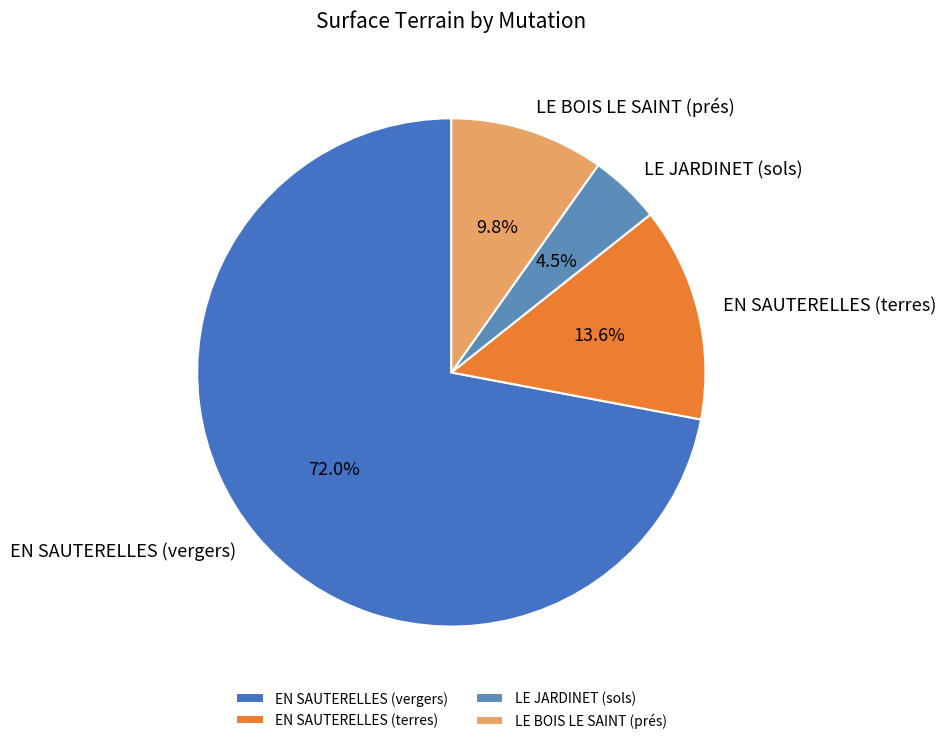

Rank the categories by value from lowest to highest.

LE JARDINET (sols), LE BOIS LE SAINT (prés), EN SAUTERELLES (terres), EN SAUTERELLES (vergers)